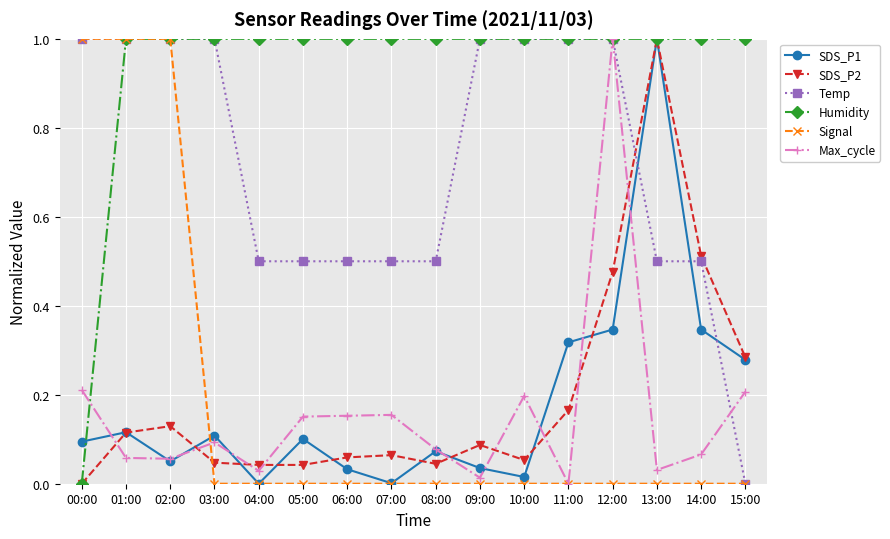

How many series are shown in this chart?

6